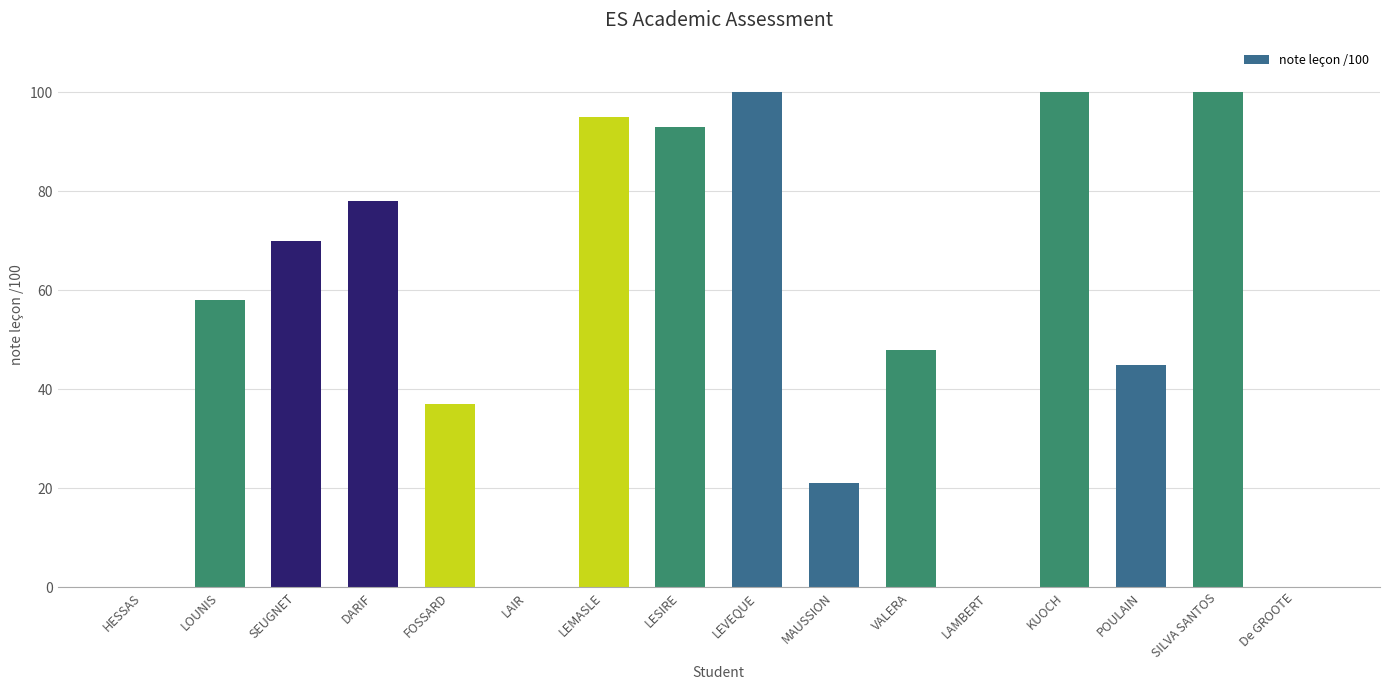

What is the maximum value shown in the chart?

100